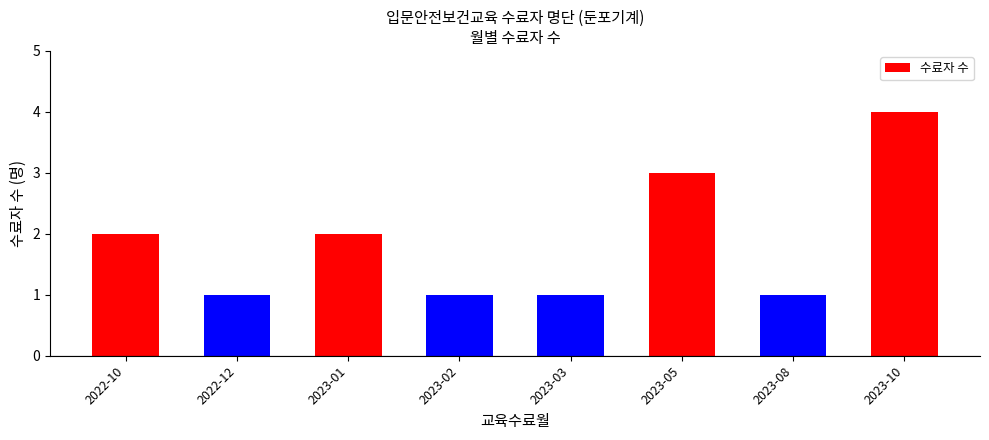

The value at 2022-10 is 3. True or false?

False